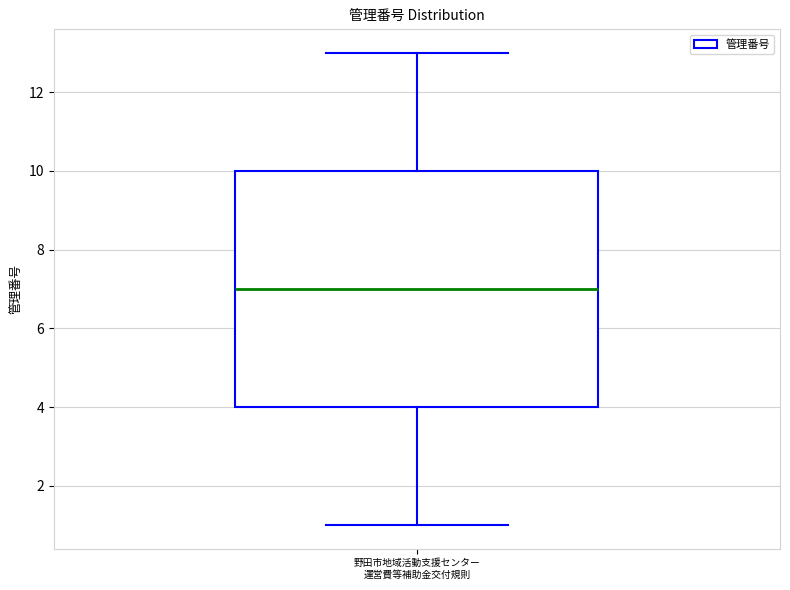

Where does the median line of the box for 野田市地域活動支援センター 運営費等補助金交付規則 sit on the y-axis? The values are not printed on the chart, so give them approximately, as read against the axis.

7